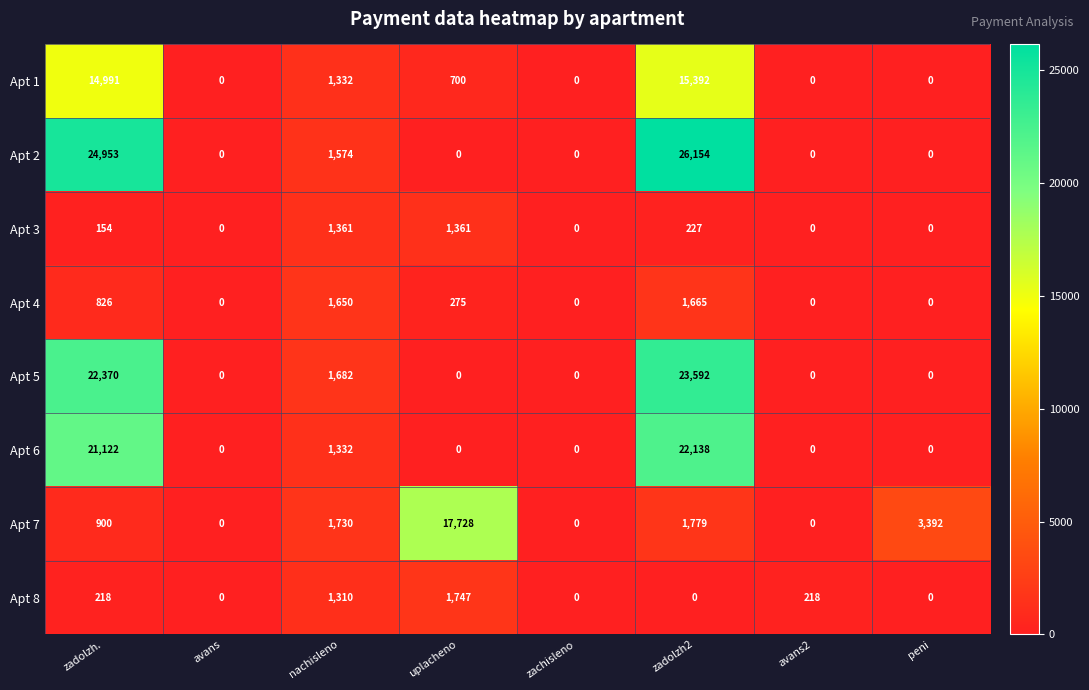

What is the sum of all Apt 8 values?

3493